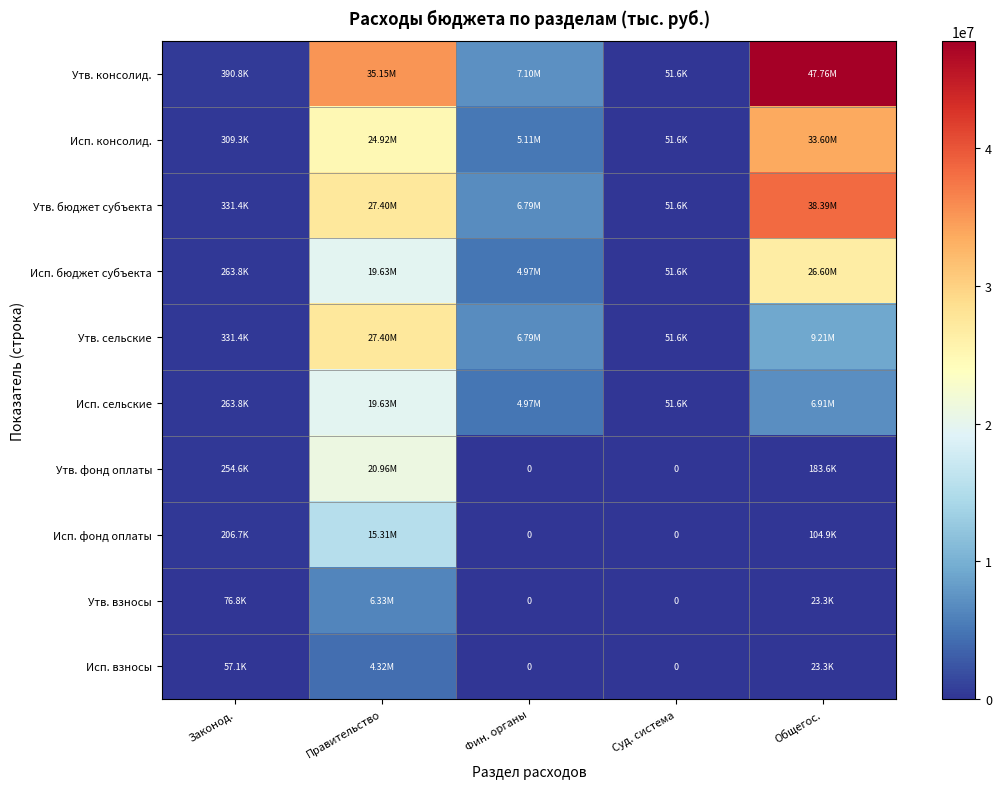

What is the difference between the Утв. бюджет субъекта values at Законод. and Общегос.?

38059833.9